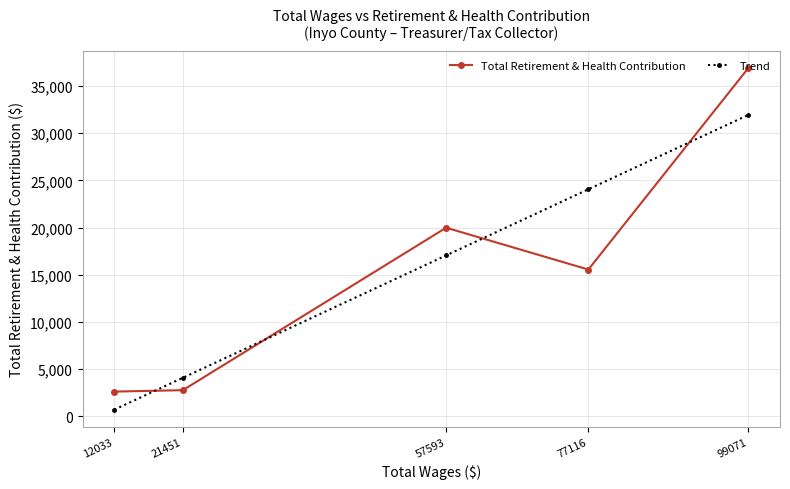

Which category has the highest value in the Trend series?

99071